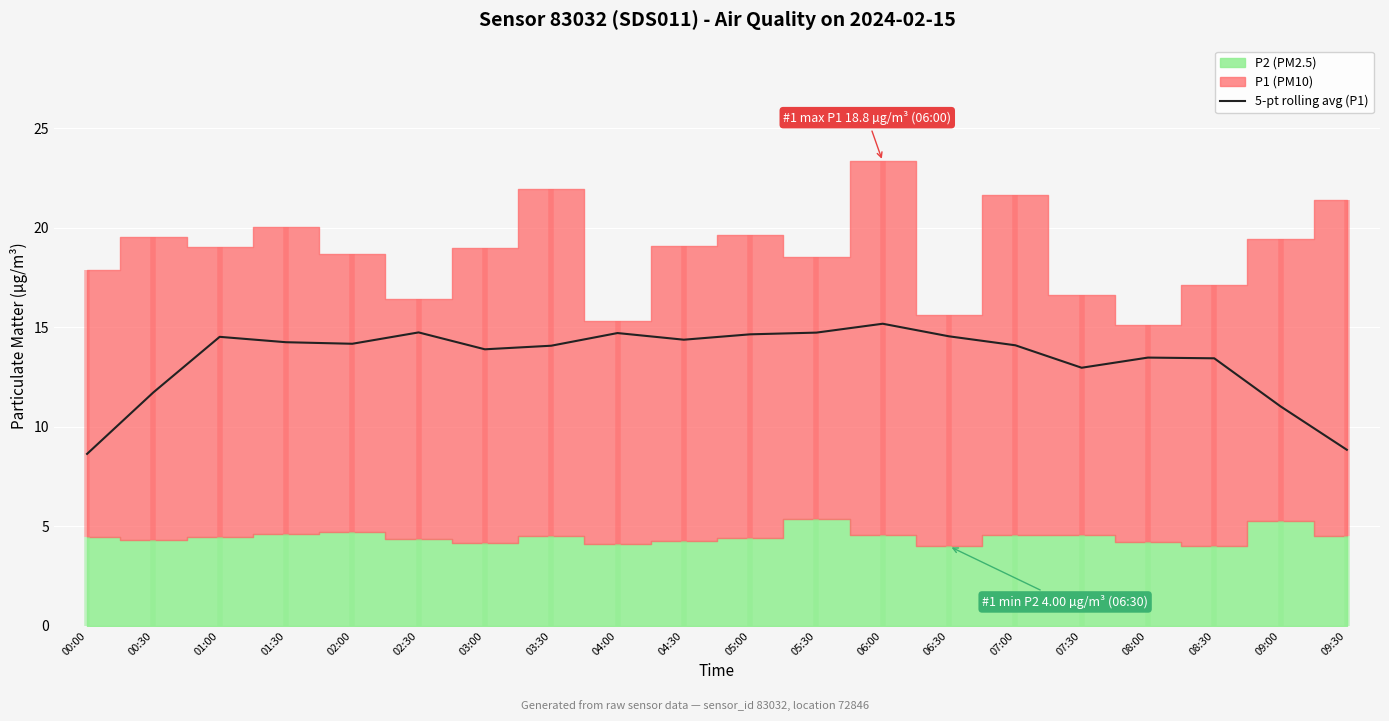

Is it true that the value at 00:00 is 8.6?

True